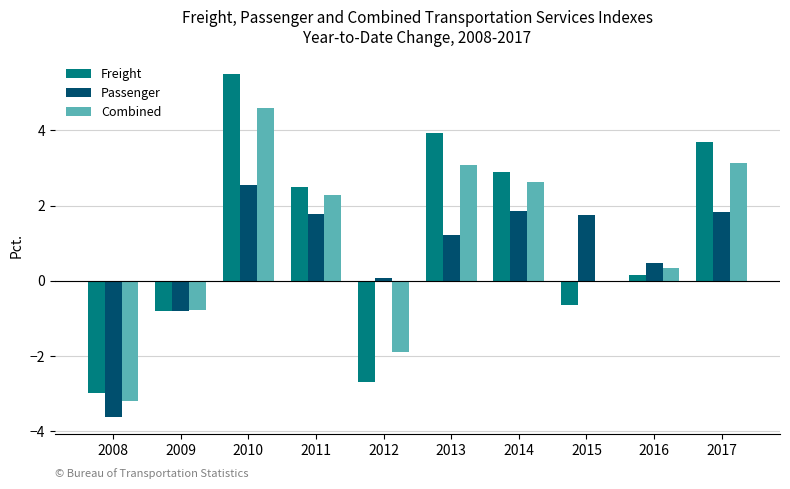

At which label does Passenger first exceed 1?

2010